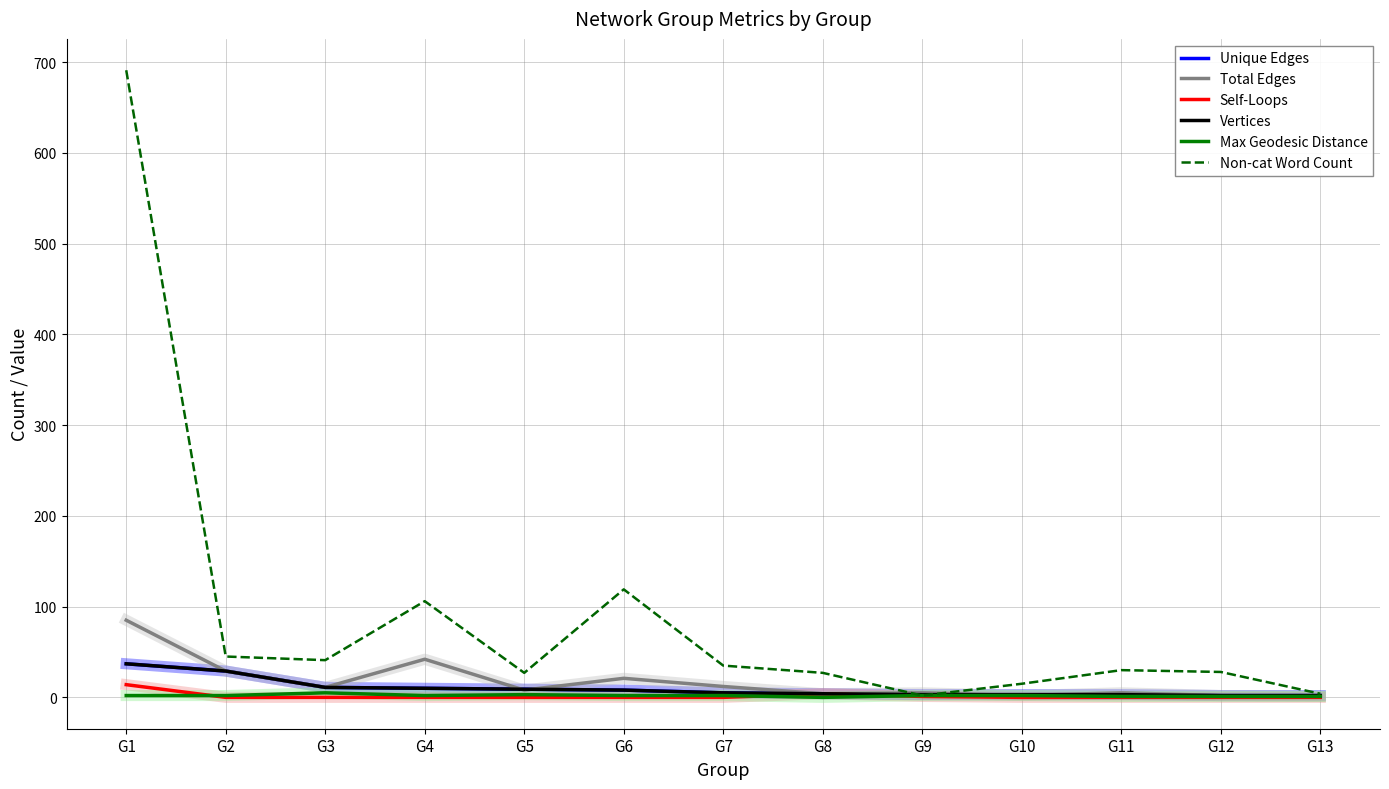

Which series has the largest total across all categories?

Non-cat Word Count